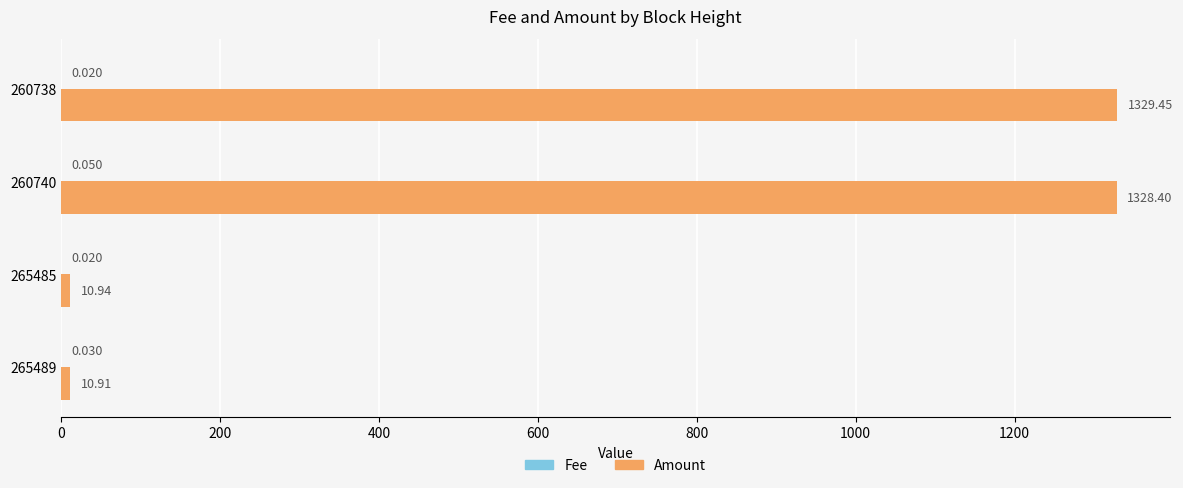

Which series has the largest total across all categories?

Amount